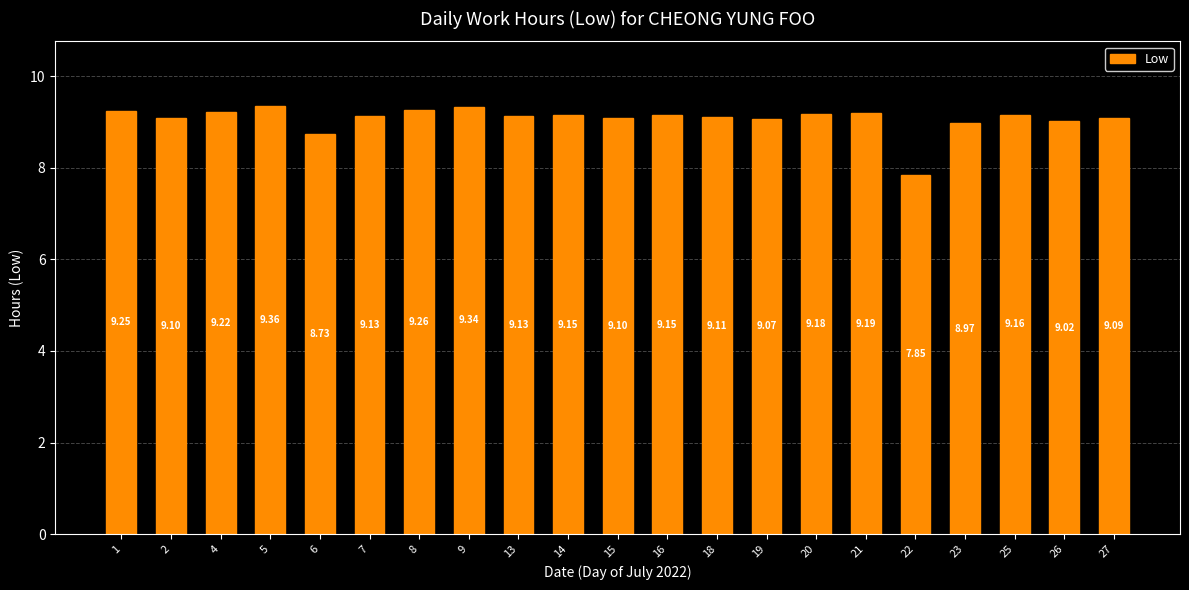

Approximately how many times larger is the value at 8 compared to 6?

1.1